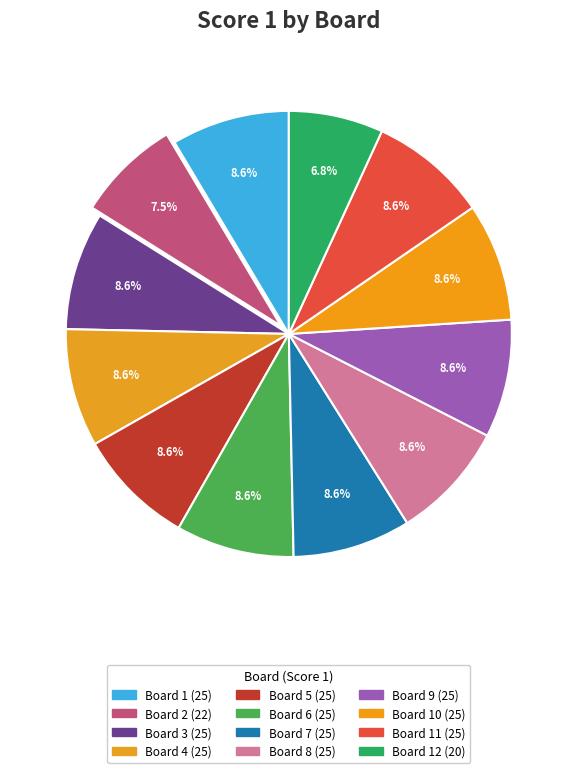

How many slices are in this pie chart?

12